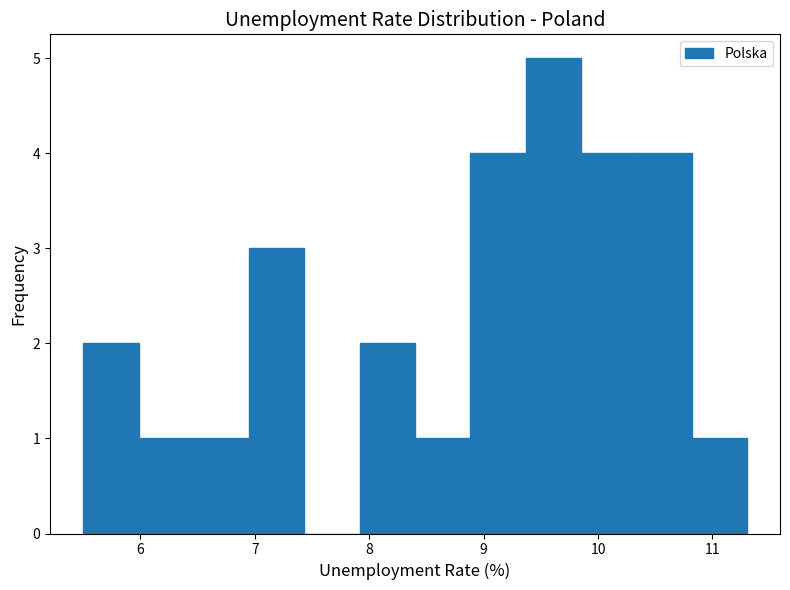

How tall is the bar that spans 8.4 to 8.9 on the x-axis? Neither the bar edges nor the heights are printed on the chart, so give them approximately, as read against the axes.

1